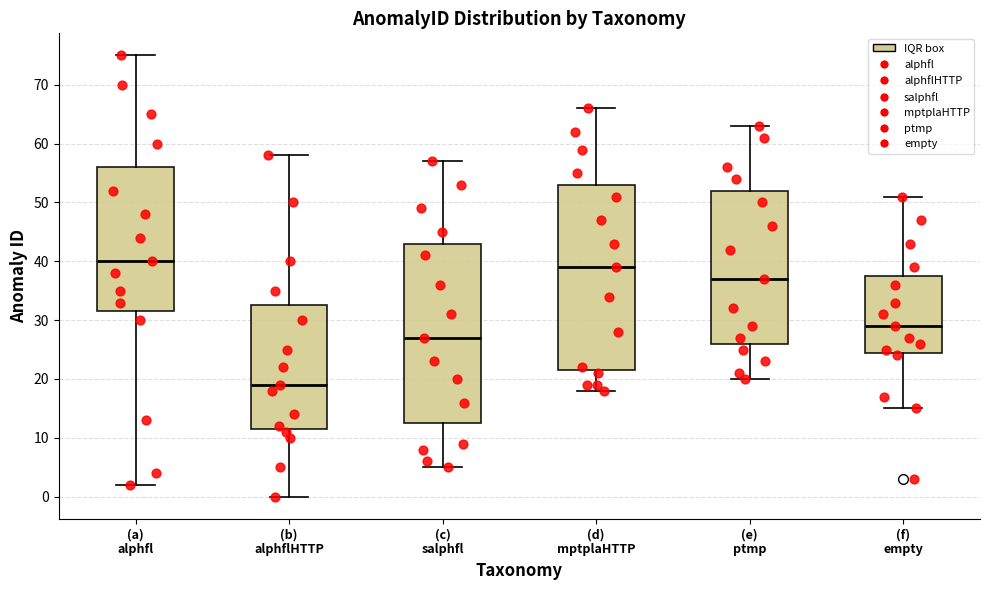

Which box has the highest median line?

(a) alphfl